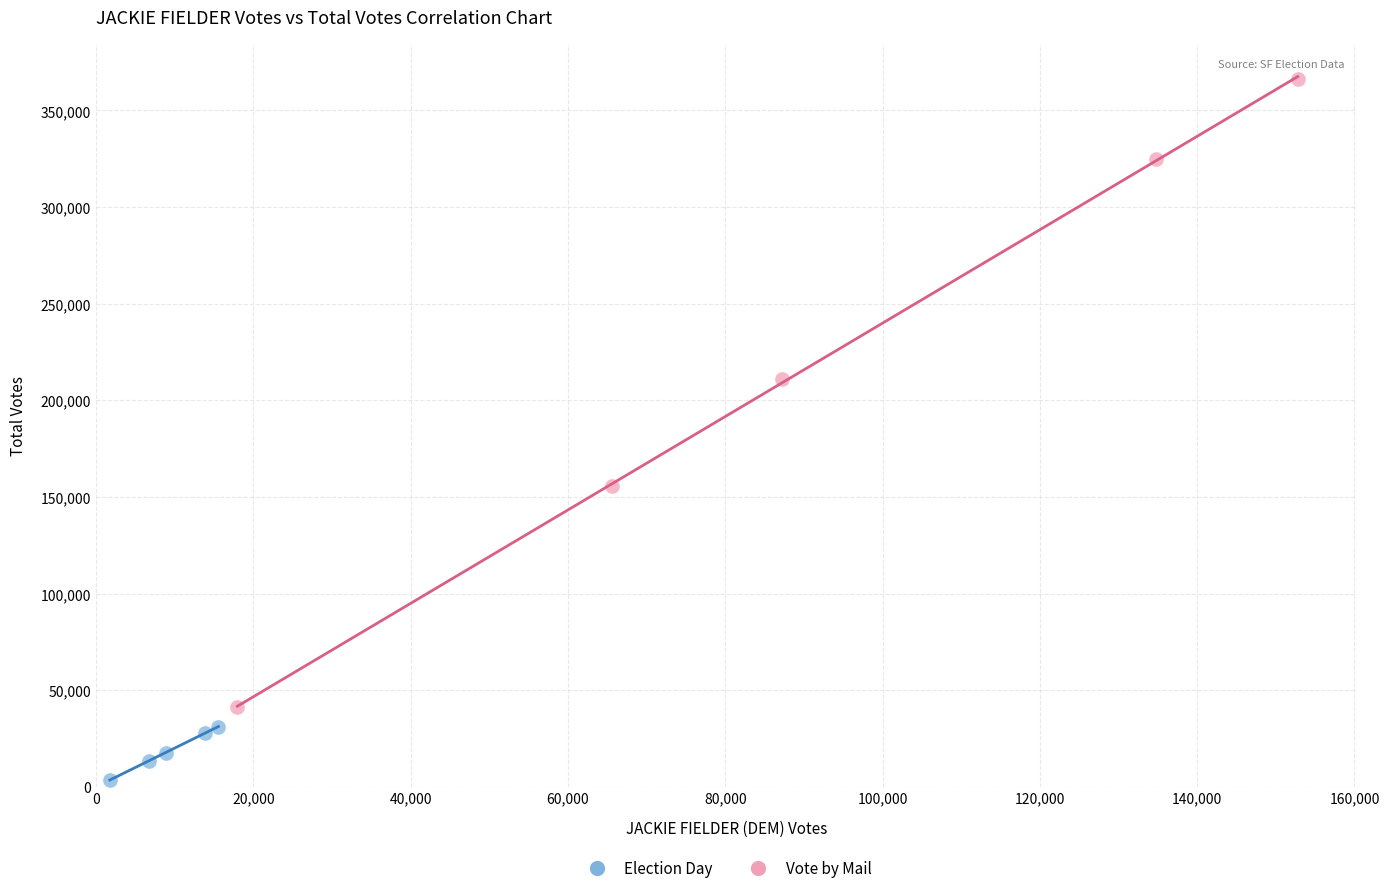

Which series contains the highest Y value?

Vote by Mail